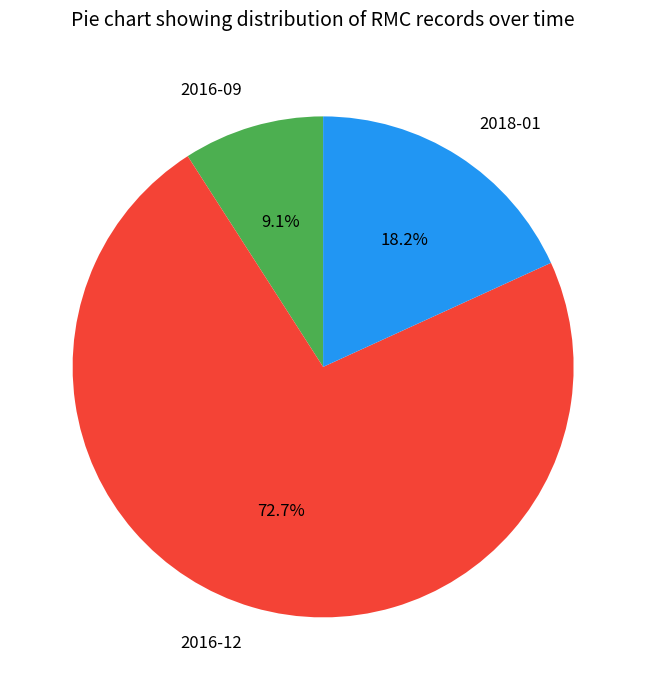

How many slices are in this pie chart?

3